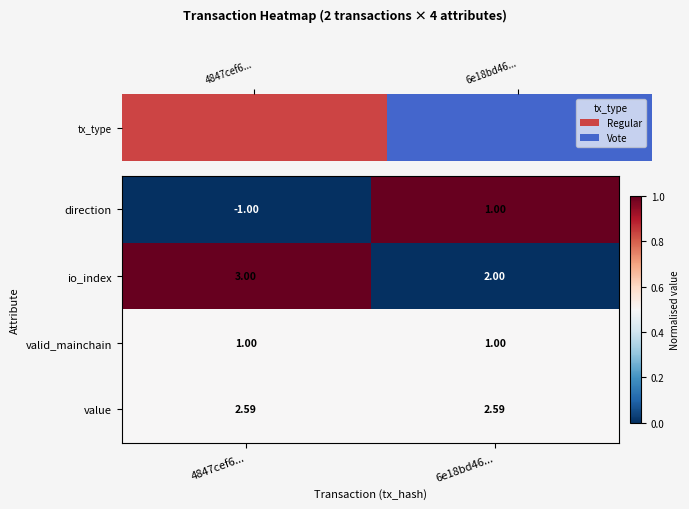

At 4847cef6..., list the series in order from largest to smallest.

io_index, value, valid_mainchain, direction